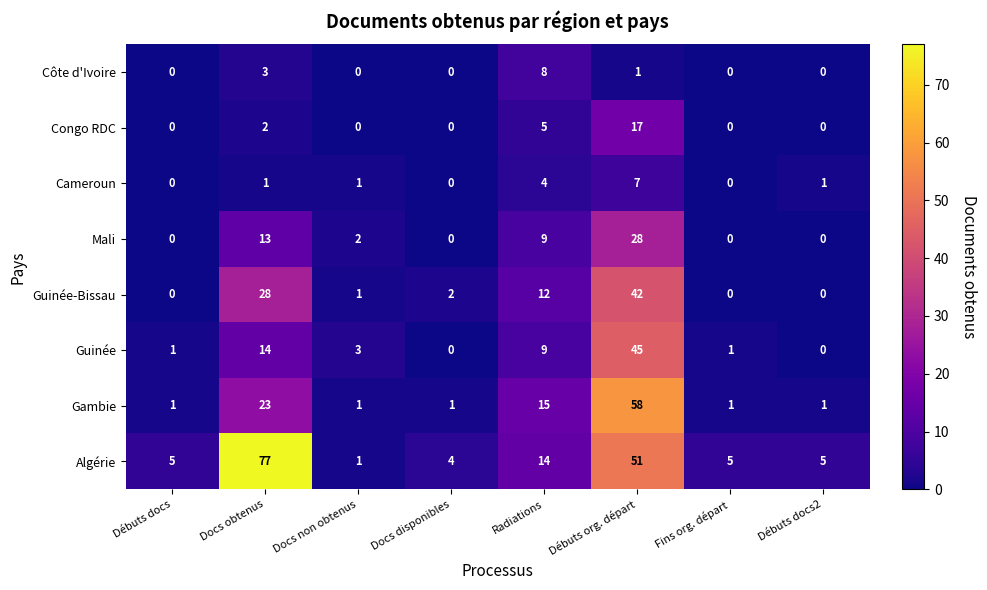

What is the average value of the Guinée-Bissau series?

11